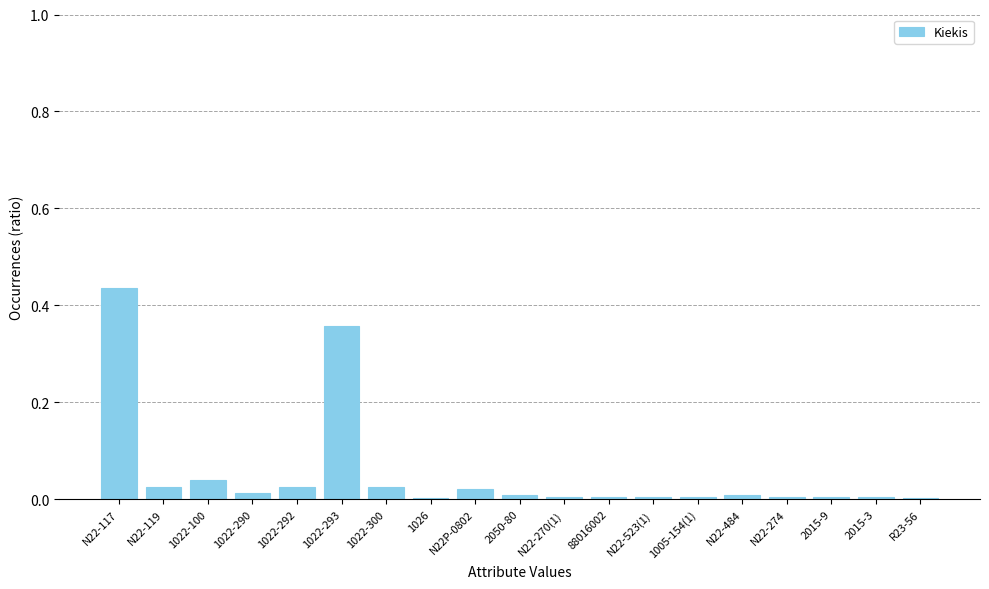

Which label corresponds to the largest value in the chart?

N22-117